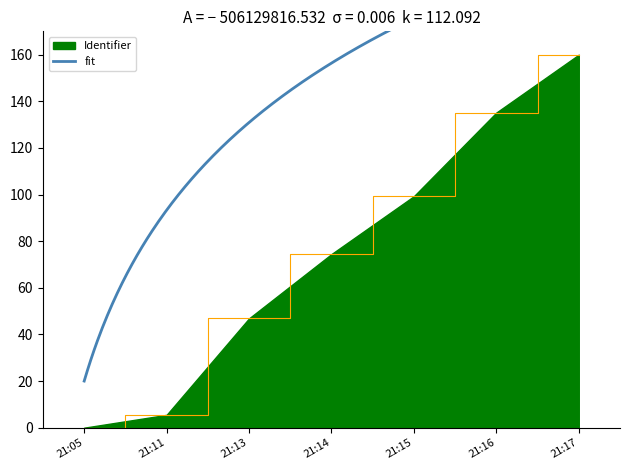

How many data points are less than 74?

3